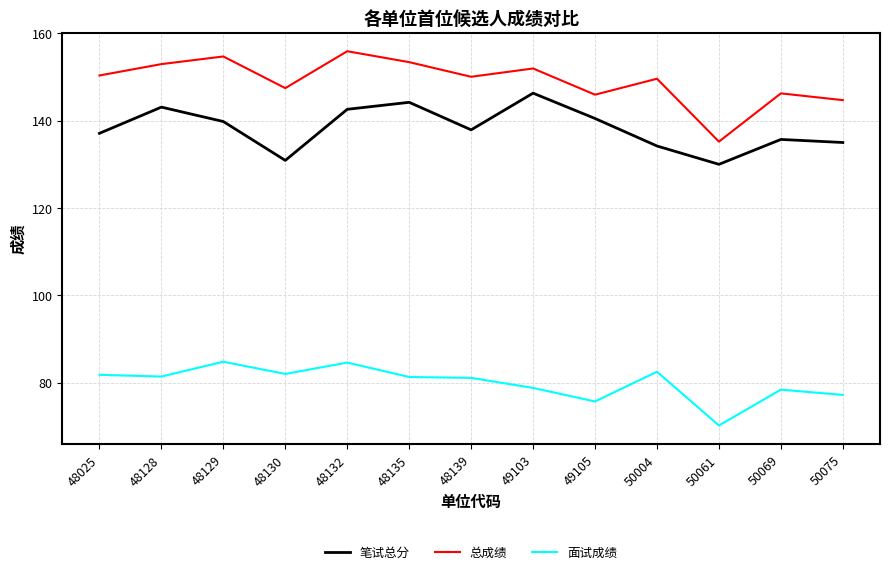

What is the greatest value displayed?

155.9